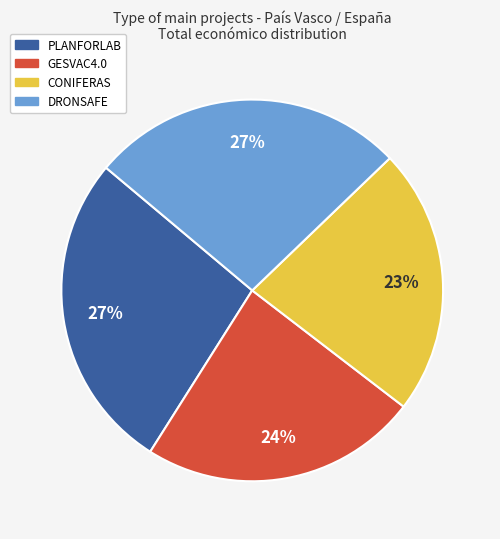

Does PLANFORLAB represent more than half of the total?

No